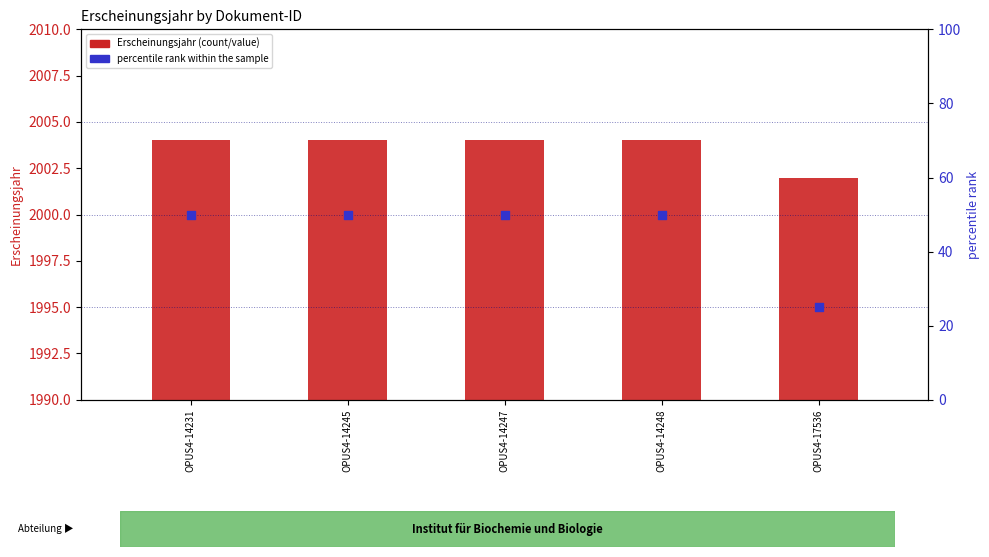

What are all the series names shown in the legend?

Erscheinungsjahr, percentile rank within the sample